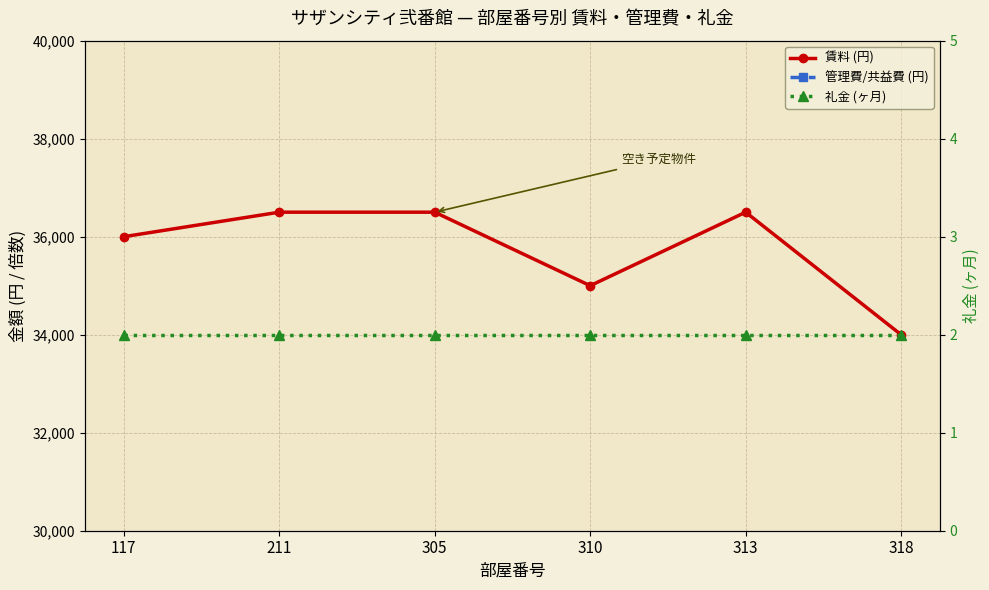

Reading right to left, transcribe all the data shown in this chart.

賃料 (円): 34000	36500	35000	36500	36500	36000
管理費/共益費 (円): 3700	3700	3700	3700	3700	3700
礼金 (ヶ月): 2	2	2	2	2	2